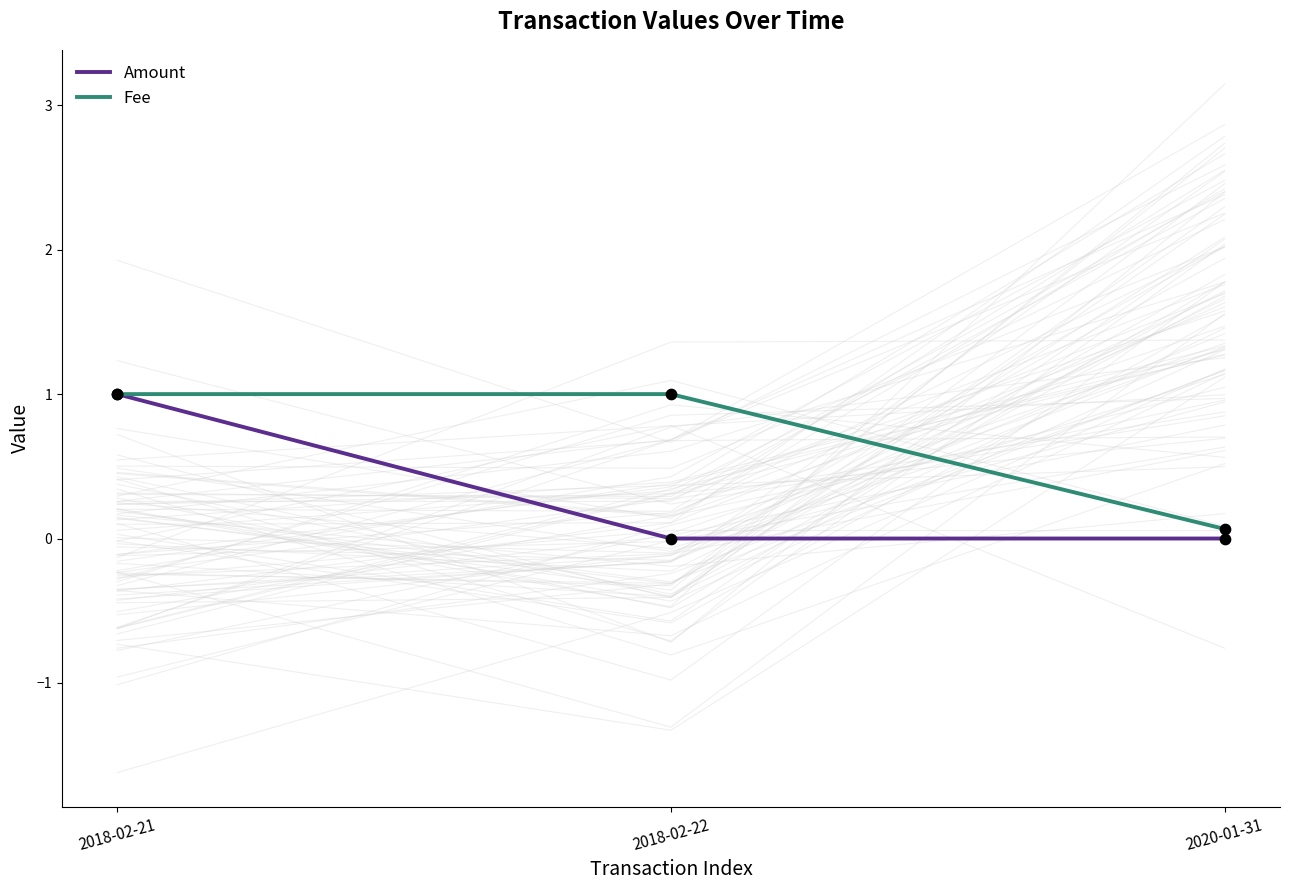

What is the total value across all series at 2018-02-21?

2.0